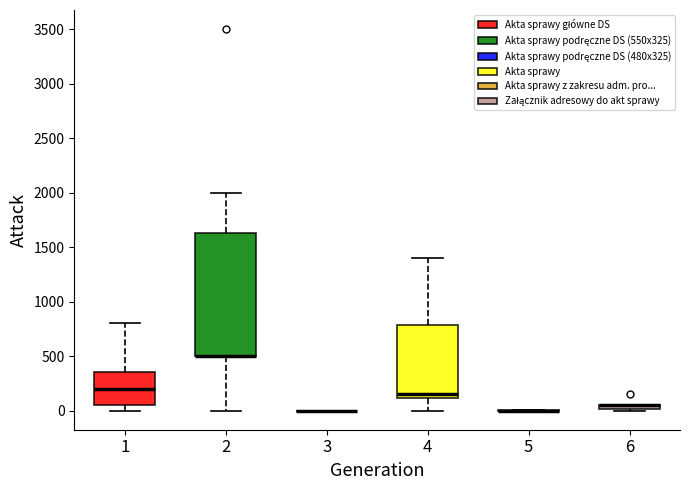

Which box is the tallest, from its lower edge to its upper edge?

2